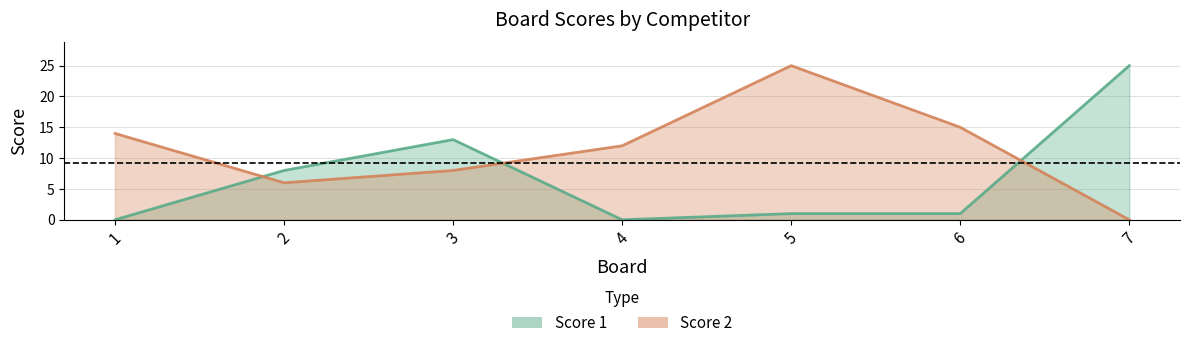

What are all the series names shown in the legend?

Score 1, Score 2